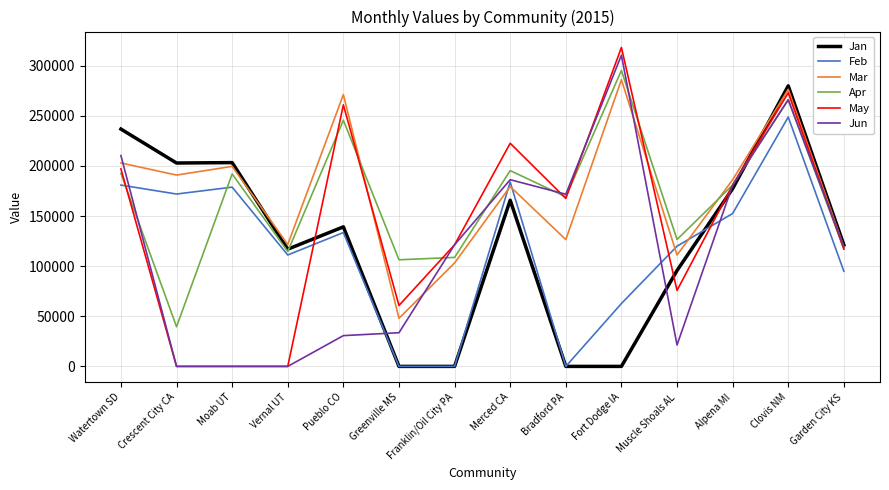

Between which two adjacent categories do Feb and May first intersect?

Watertown SD and Crescent City CA